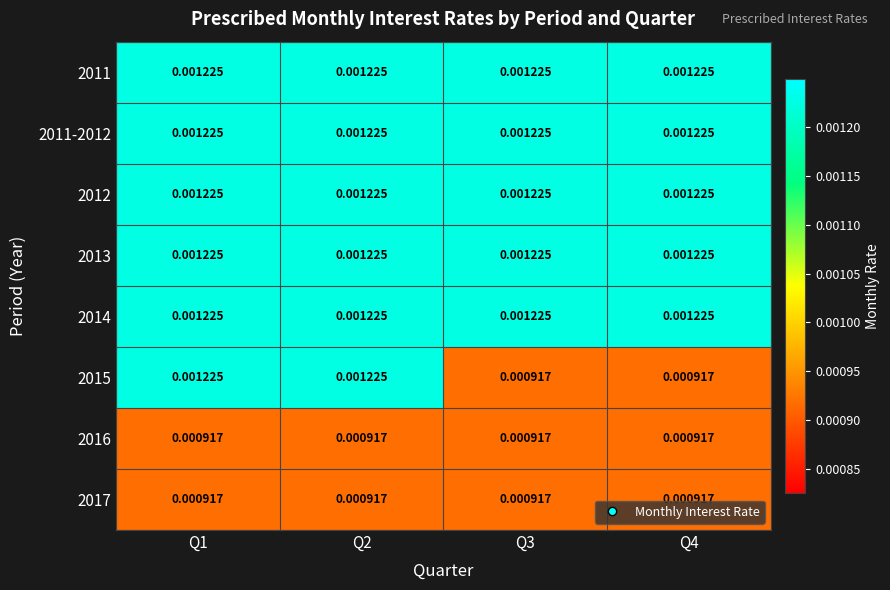

Is the value of 2017 at Q2 greater than the value of 2011 at Q2?

No